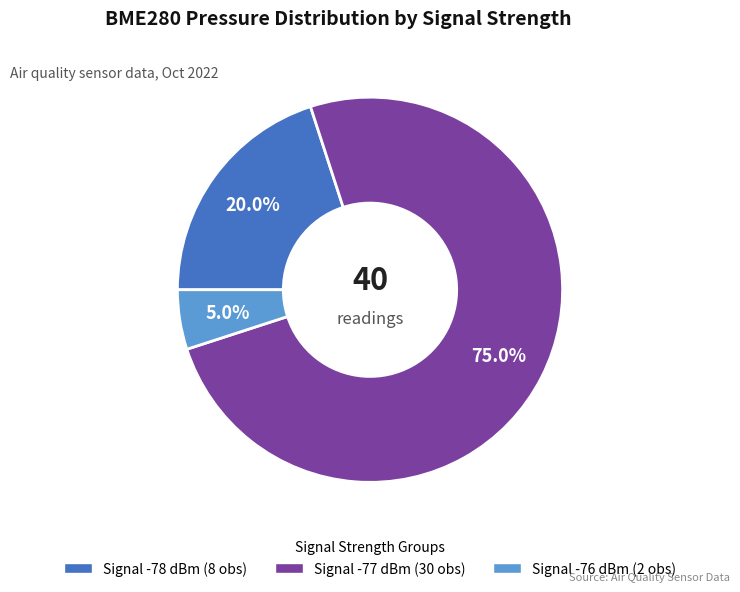

Is there a majority slice in this chart?

Yes